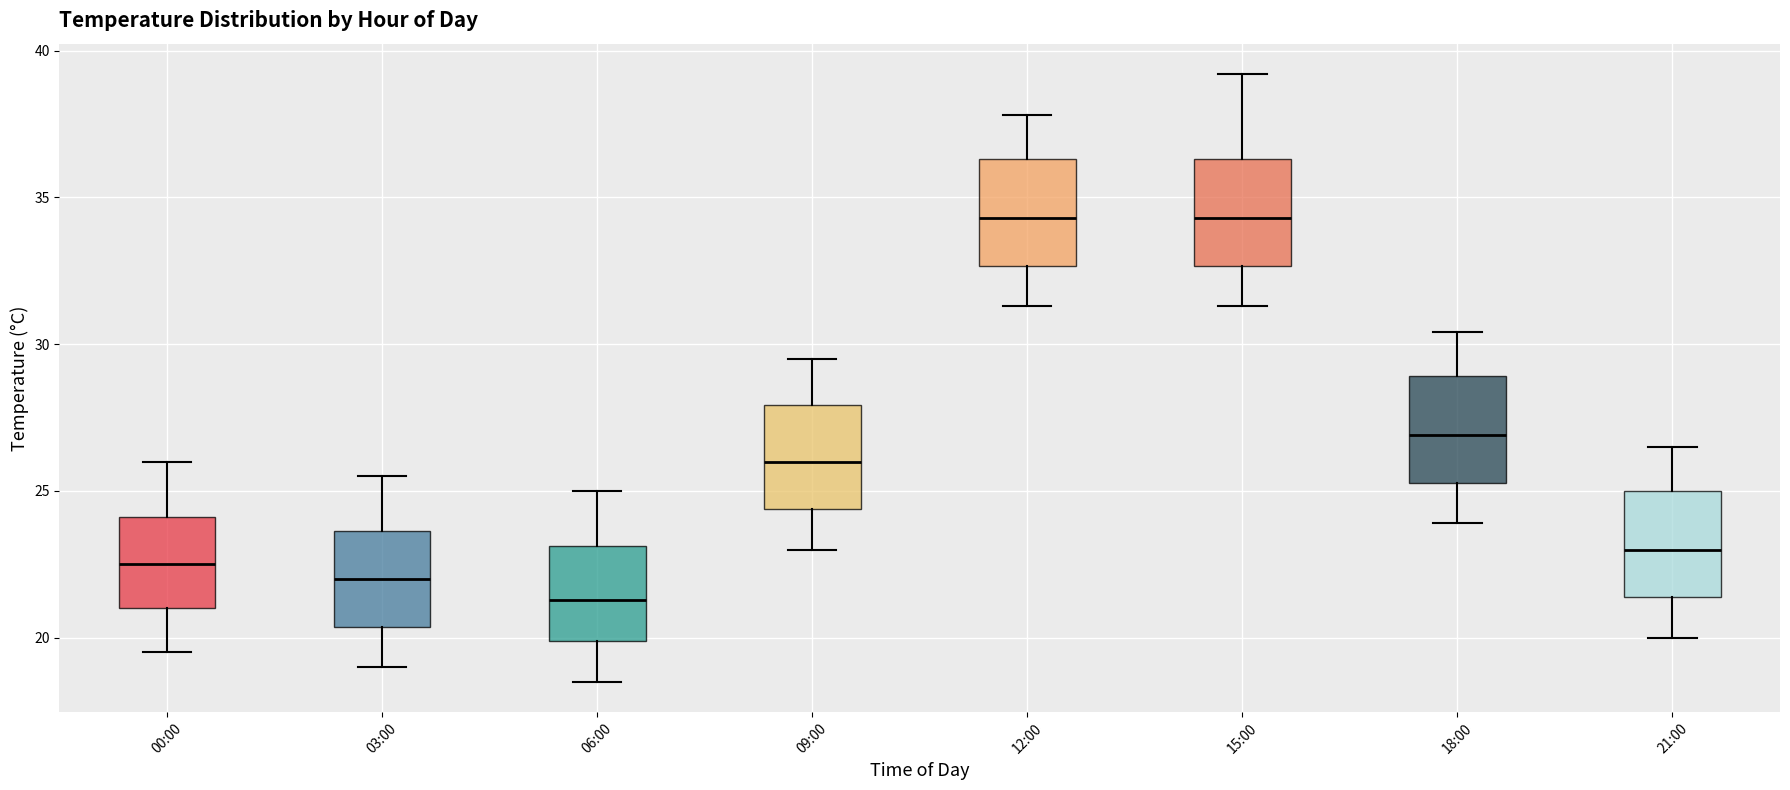

Reading left to right, transcribe this box plot: for each box, give where its median line is, the range the box spans, and where its two whiskers end, as read against the y-axis. The values are not printed on the chart, so give them approximately, as read against the axis.

00:00: median 22.5, box 21.0 to 24.0, whiskers 19.5 to 26.0
03:00: median 22.0, box 20.5 to 23.5, whiskers 19.0 to 25.5
06:00: median 21.5, box 20.0 to 23.0, whiskers 18.5 to 25.0
09:00: median 26.0, box 24.5 to 28.0, whiskers 23.0 to 29.5
12:00: median 34.5, box 32.5 to 36.5, whiskers 31.5 to 38.0
15:00: median 34.5, box 32.5 to 36.5, whiskers 31.5 to 39.0
18:00: median 27.0, box 25.5 to 29.0, whiskers 24.0 to 30.5
21:00: median 23.0, box 21.5 to 25.0, whiskers 20.0 to 26.5